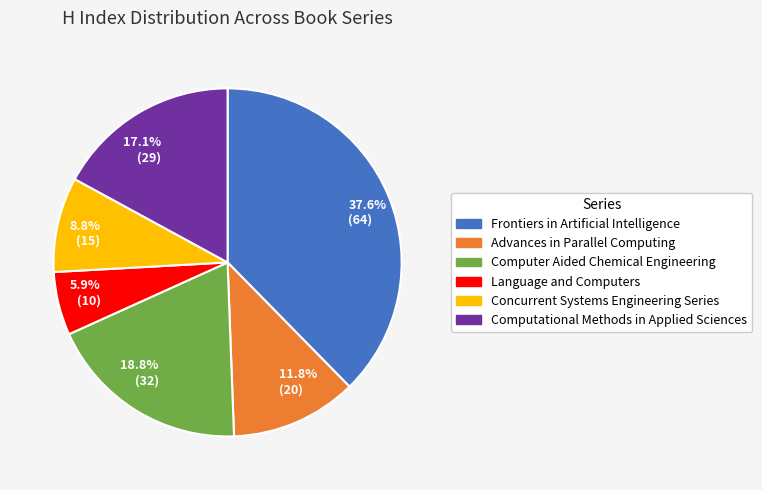

Is there a majority slice in this chart?

No